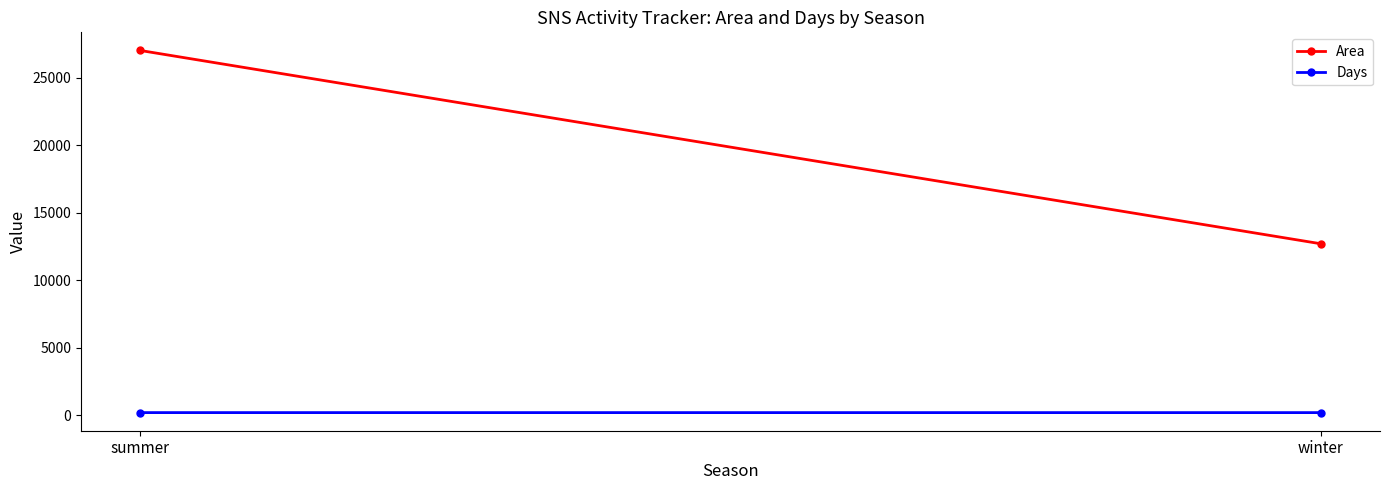

Which series changed the most between summer and winter?

Area